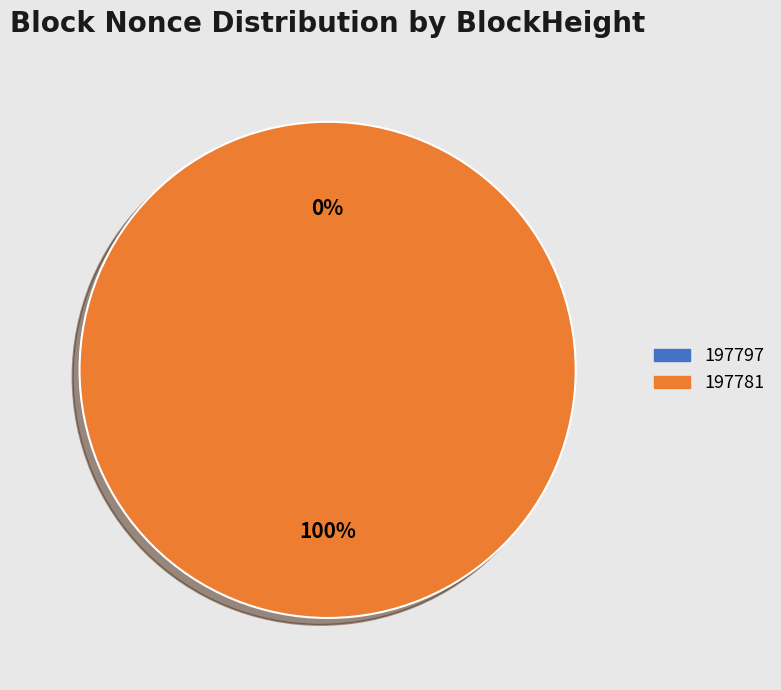

How many slices are in this pie chart?

2